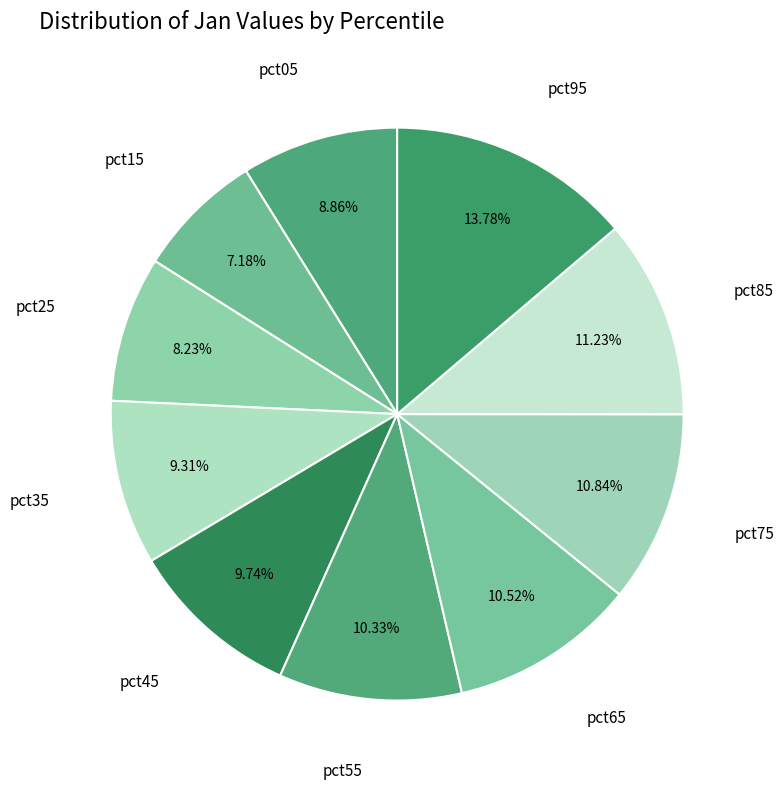

Which has a higher value, pct85 or pct35?

pct85